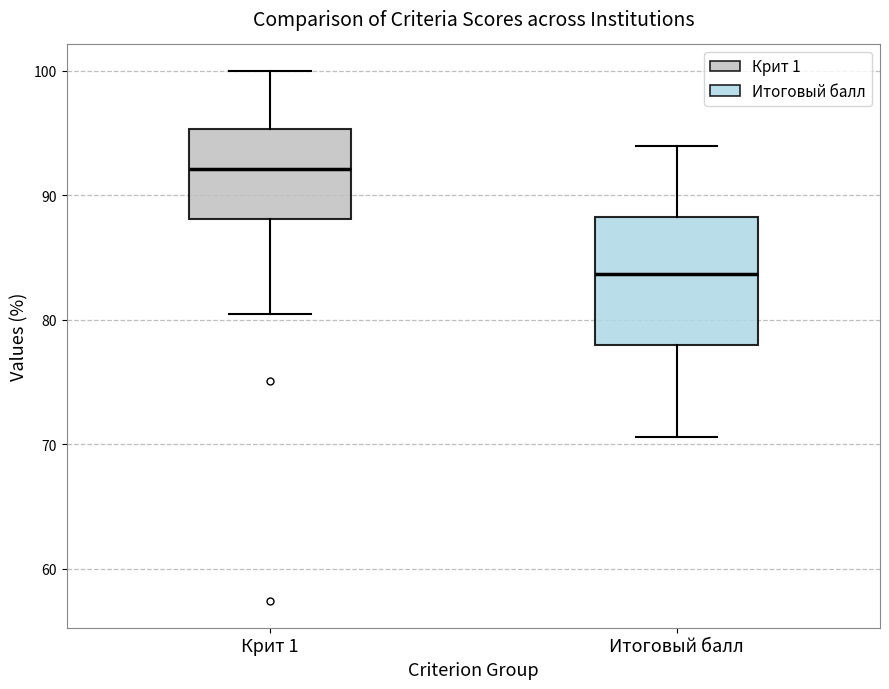

Which box has the lowest median line?

Итоговый балл